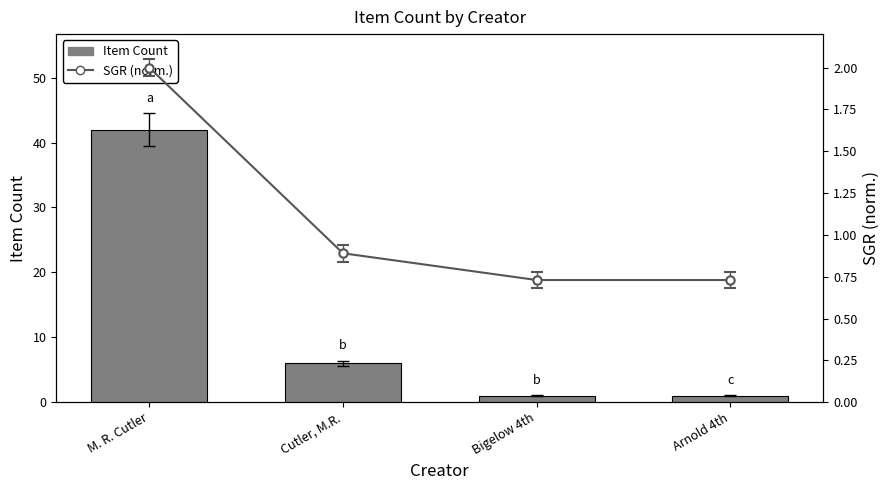

Which label corresponds to the largest value in the chart?

M. R. Cutler